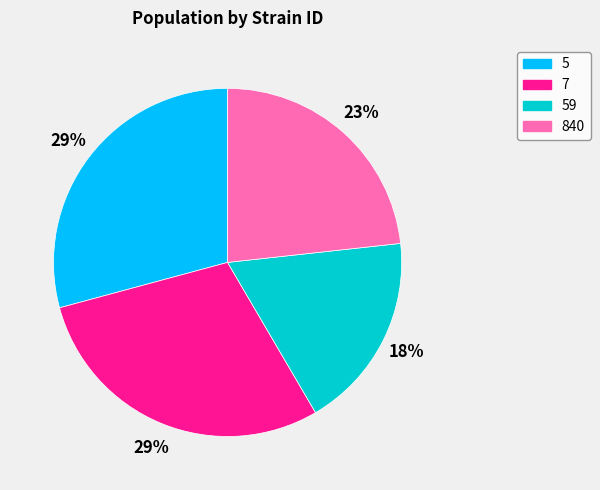

What percentage is the 840 slice, to the nearest percent?

23%